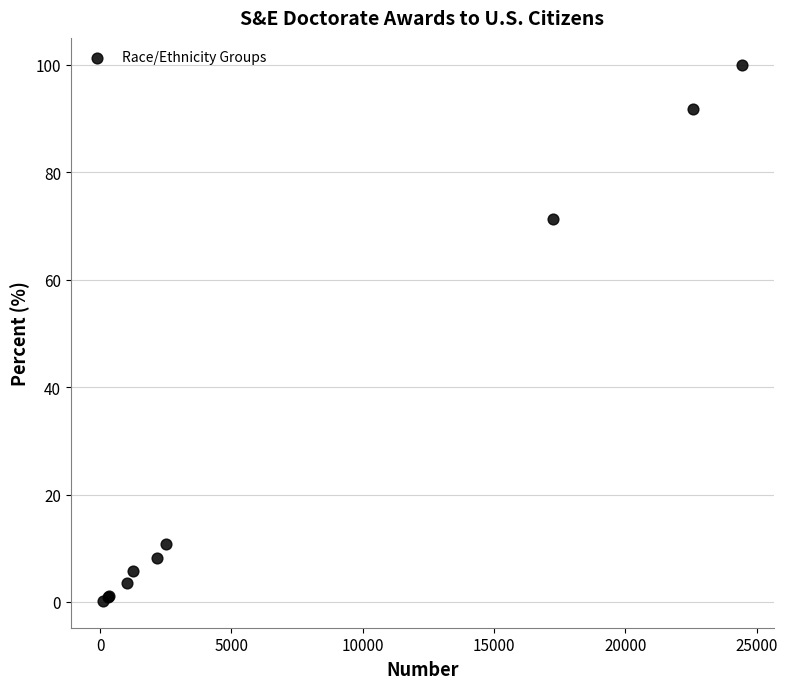

What Y value in the scatter plot is closest to 50?

71.2